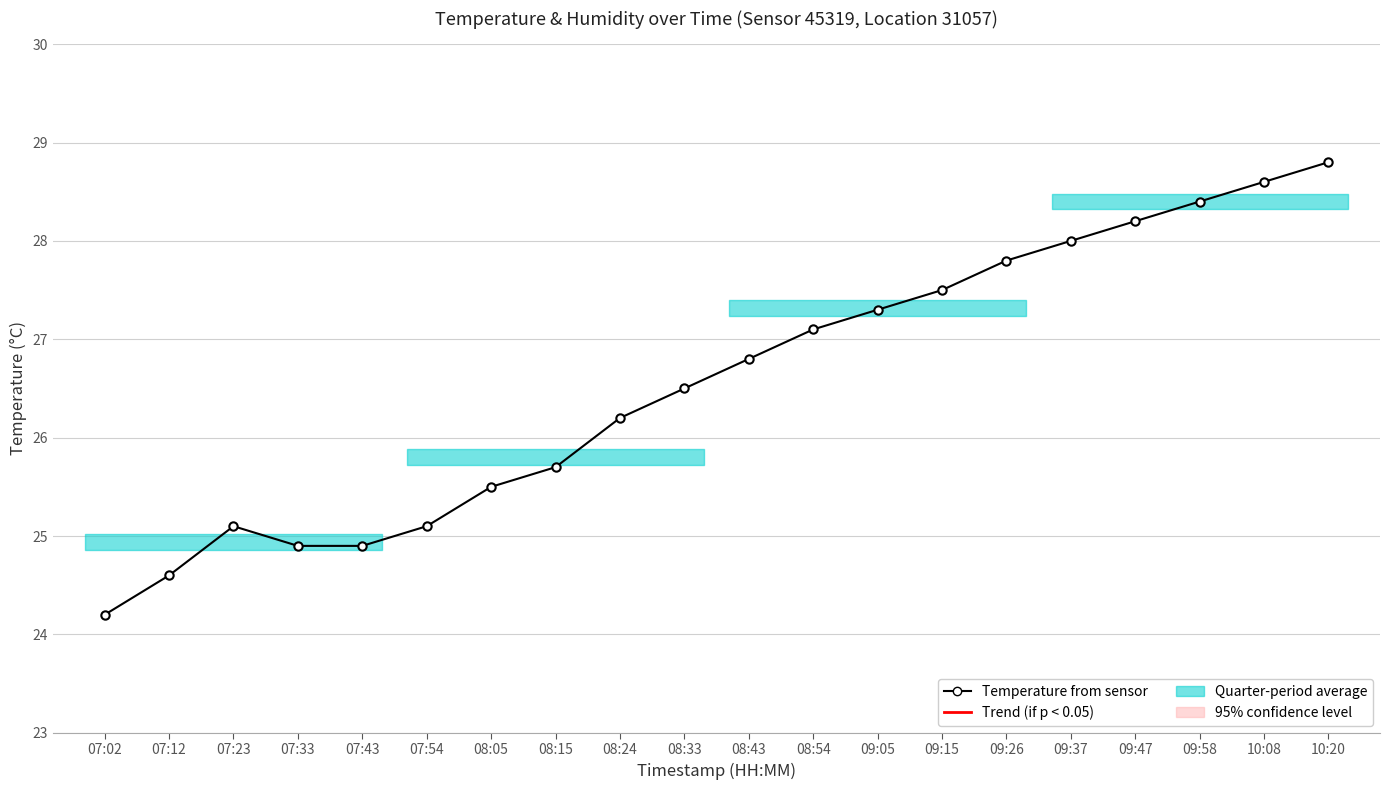

Between 07:43 and 08:15, which is larger?

08:15